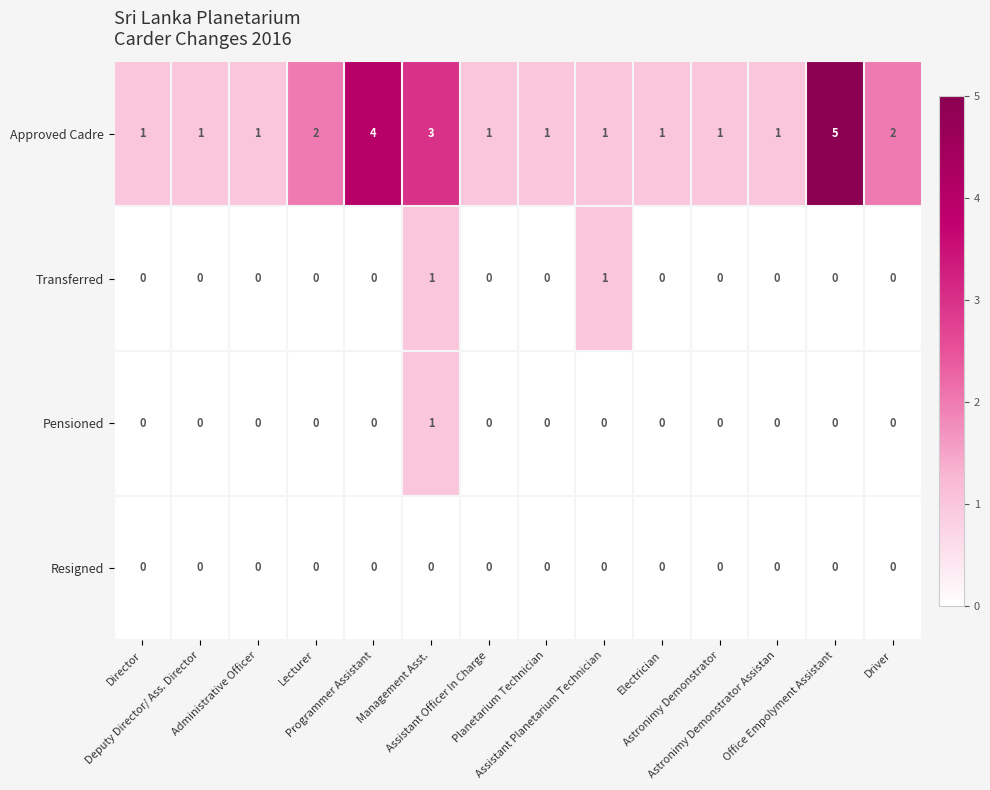

What is the difference between the highest and lowest values at Management Asst.?

3